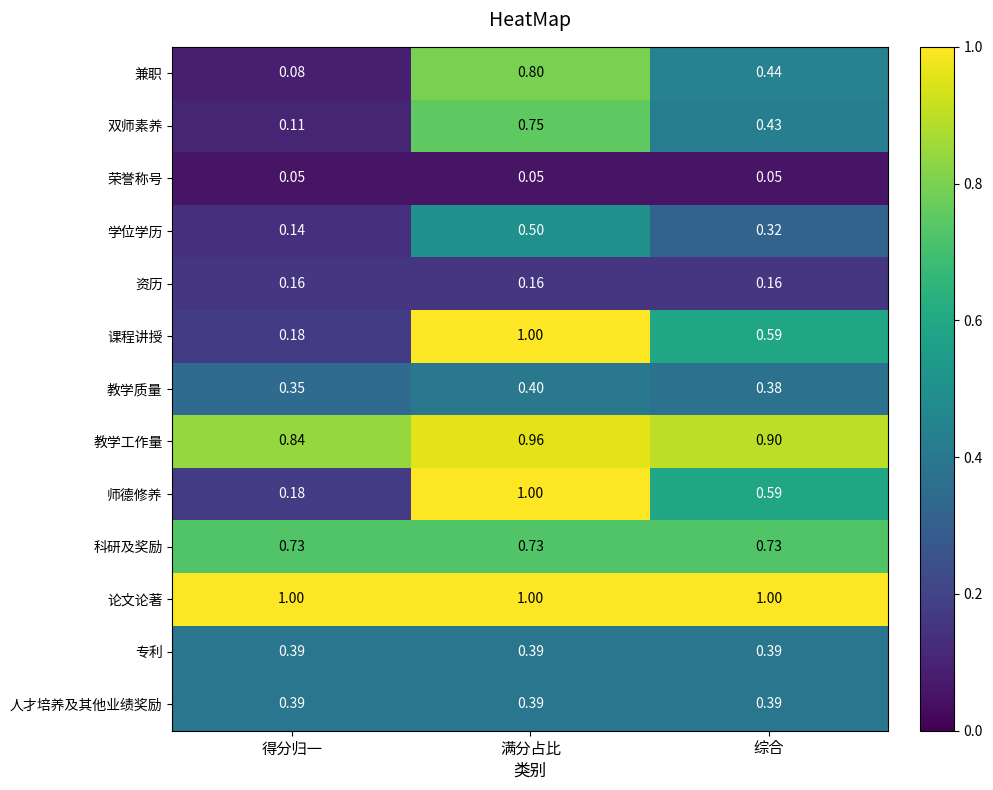

List the labels in order of 双师素养 value, largest first.

满分占比, 综合, 得分归一